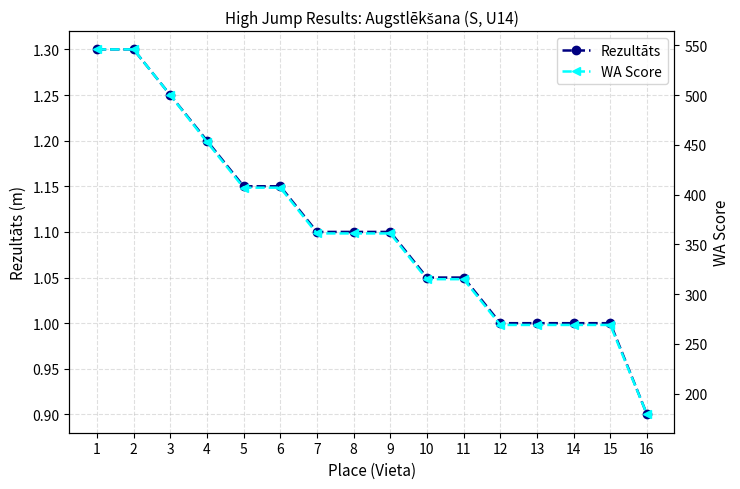

What are all the series names shown in the legend?

Rezultāts, WA Score